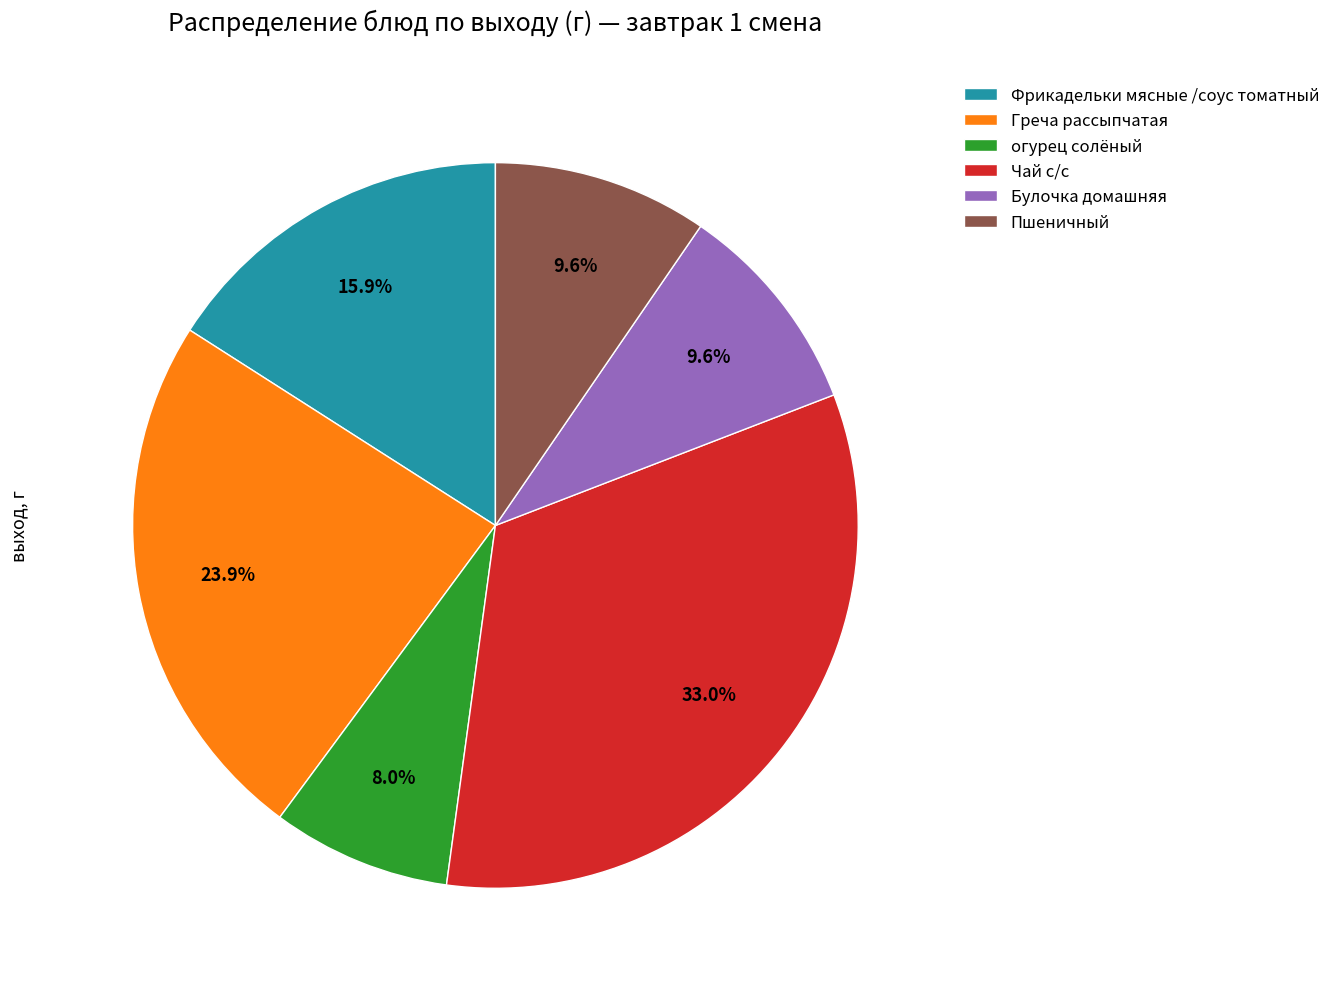

Count the number of slices in the pie.

6